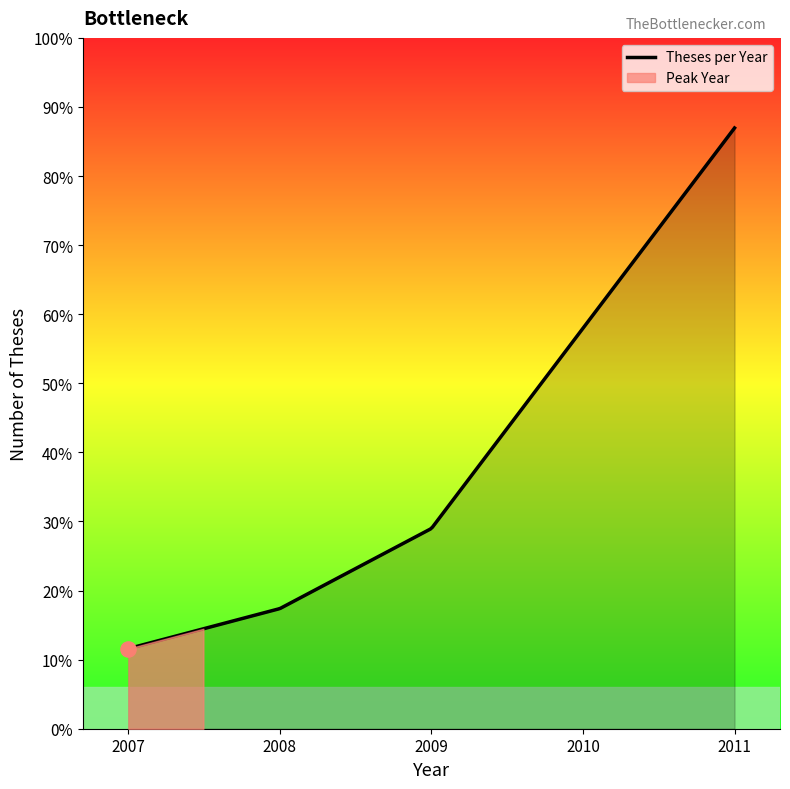

Which has a higher value, 2011 or 2010?

2011